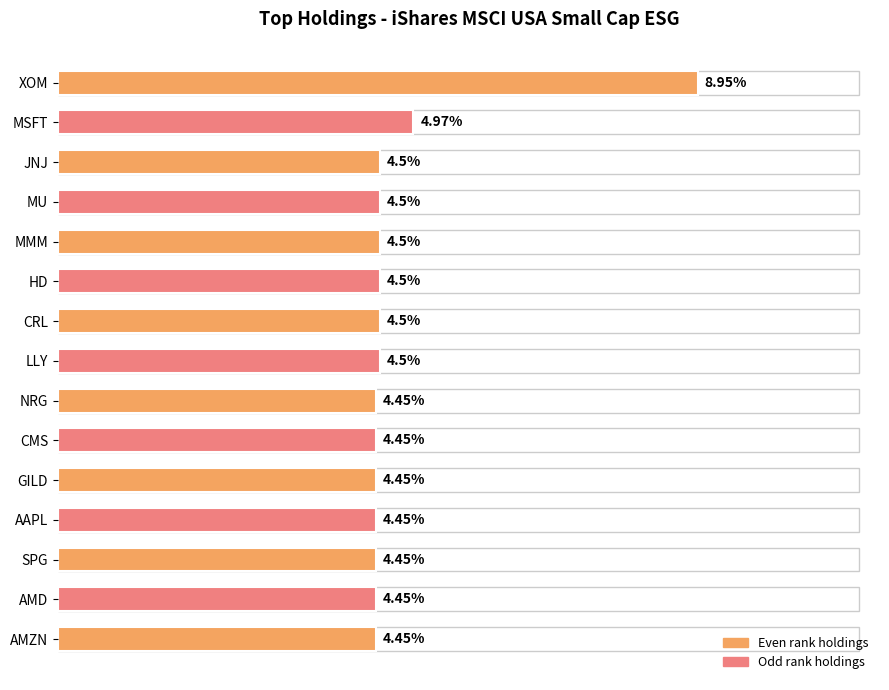

Which category has the highest value across all series?

XOM